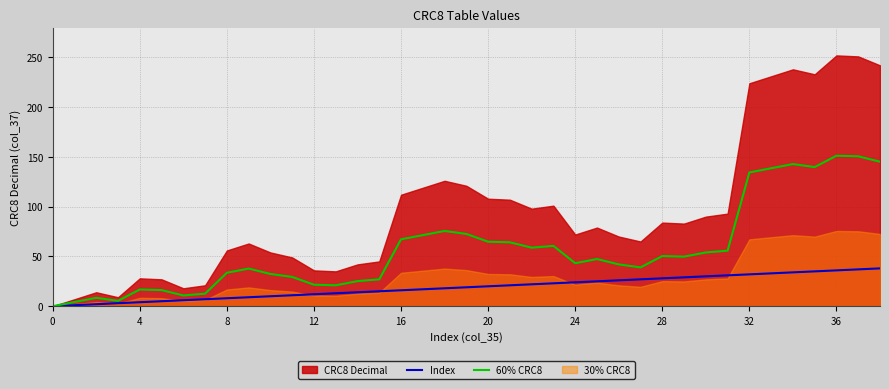

At which label is 60% CRC8 closest to 75?

18